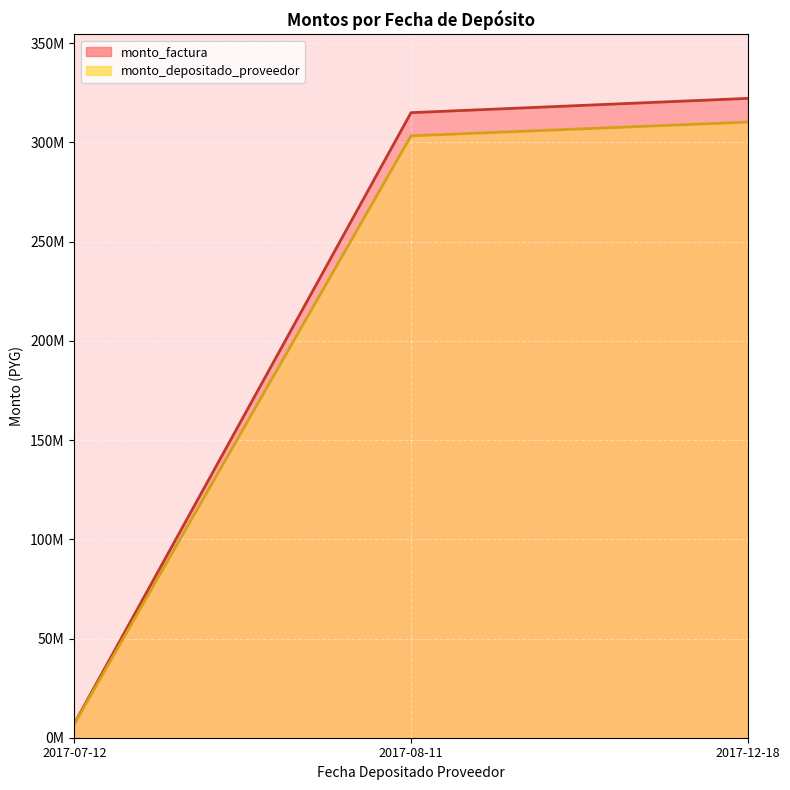

Reading left to right, extract all data points from this chart.

monto_factura: 2017-07-12=7200000	2017-08-11=315000000	2017-12-18=322200000
monto_depositado_proveedor: 2017-07-12=6933120	2017-08-11=303324000	2017-12-18=310257120